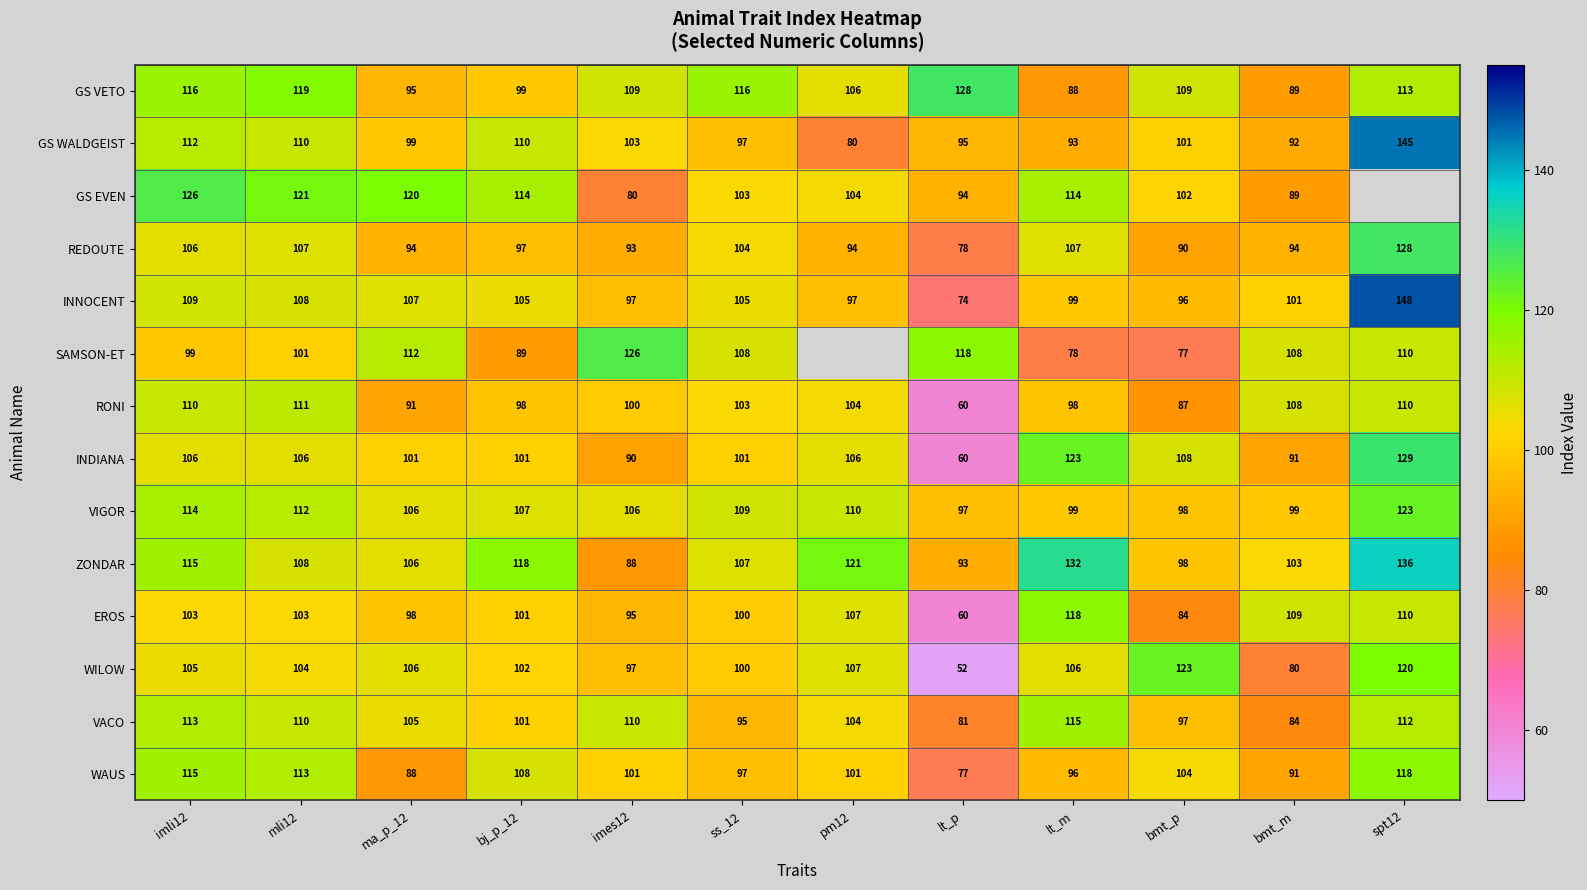

At how many categories does at least one series exceed 100?

12